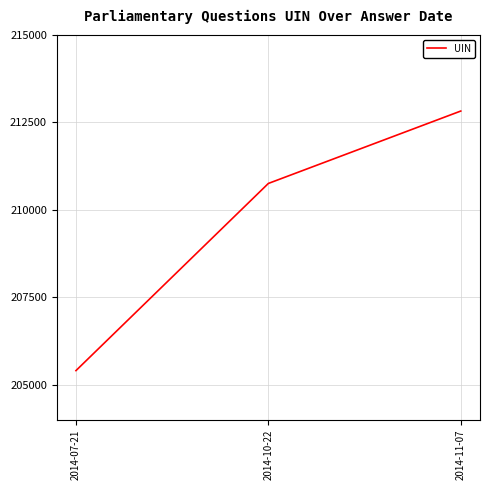

Reading right to left, extract all data points from this chart.

212827	210757	205406